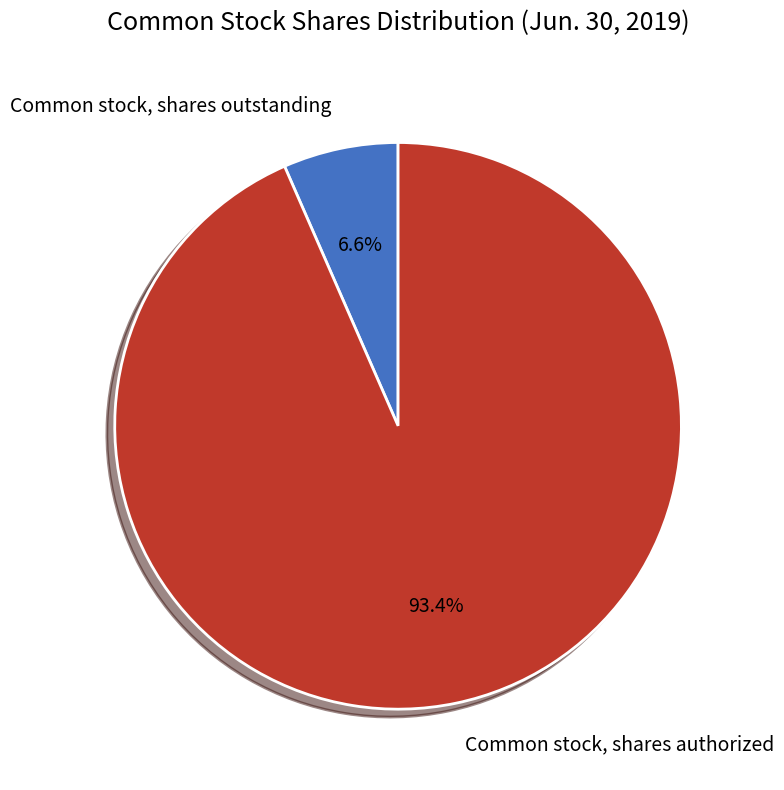

Is it true that Common stock, shares outstanding is 14% of the pie?

False